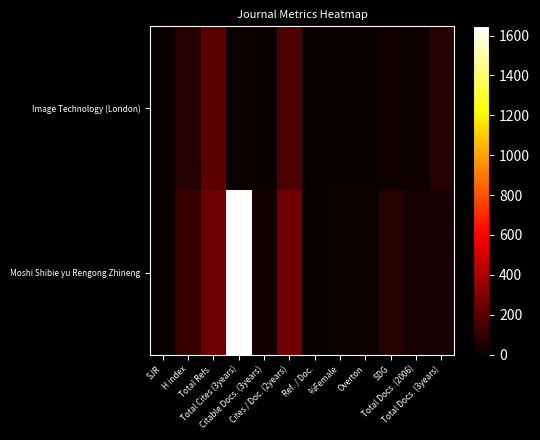

Which has a higher value, SDG or %Female?

SDG